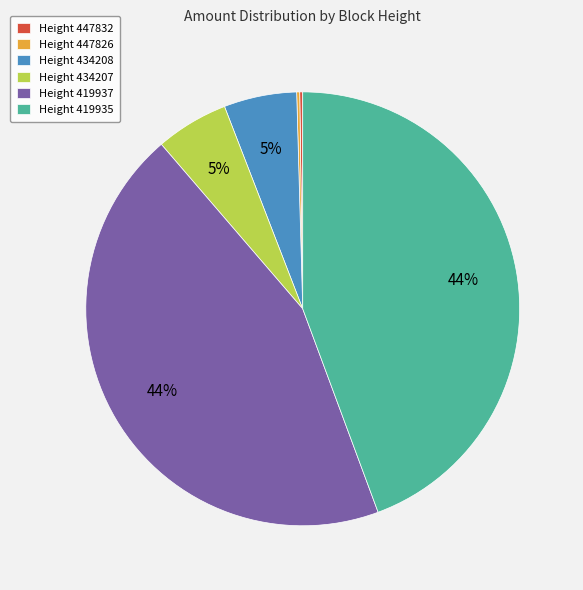

True or false: Height 434207 accounts for 5% of the total.

True